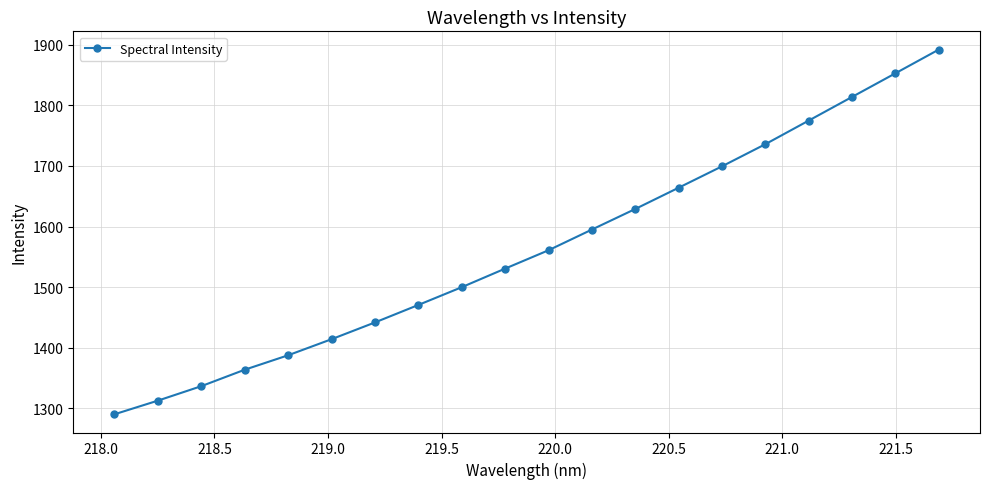

What is the smallest value displayed?

1290.3